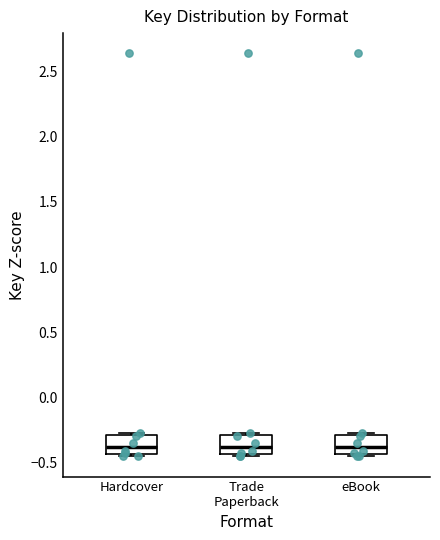

Where is the lower edge of the box for Trade Paperback on the y-axis? The values are not printed on the chart, so give them approximately, as read against the axis.

-0.45